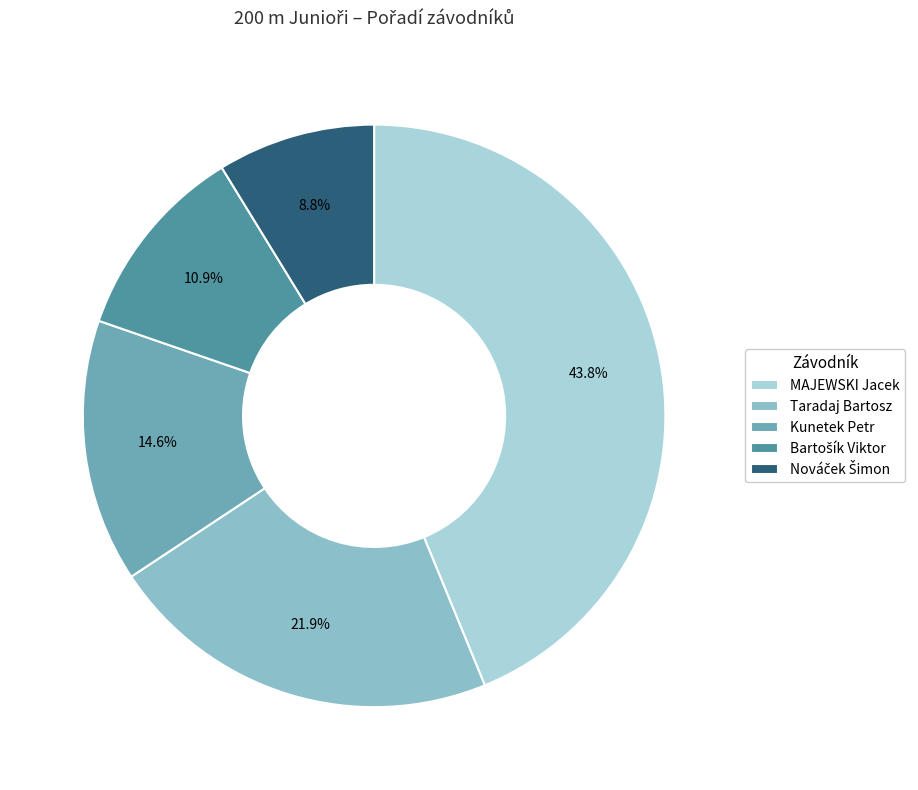

What portion of the pie excludes Taradaj Bartosz?

78.1%